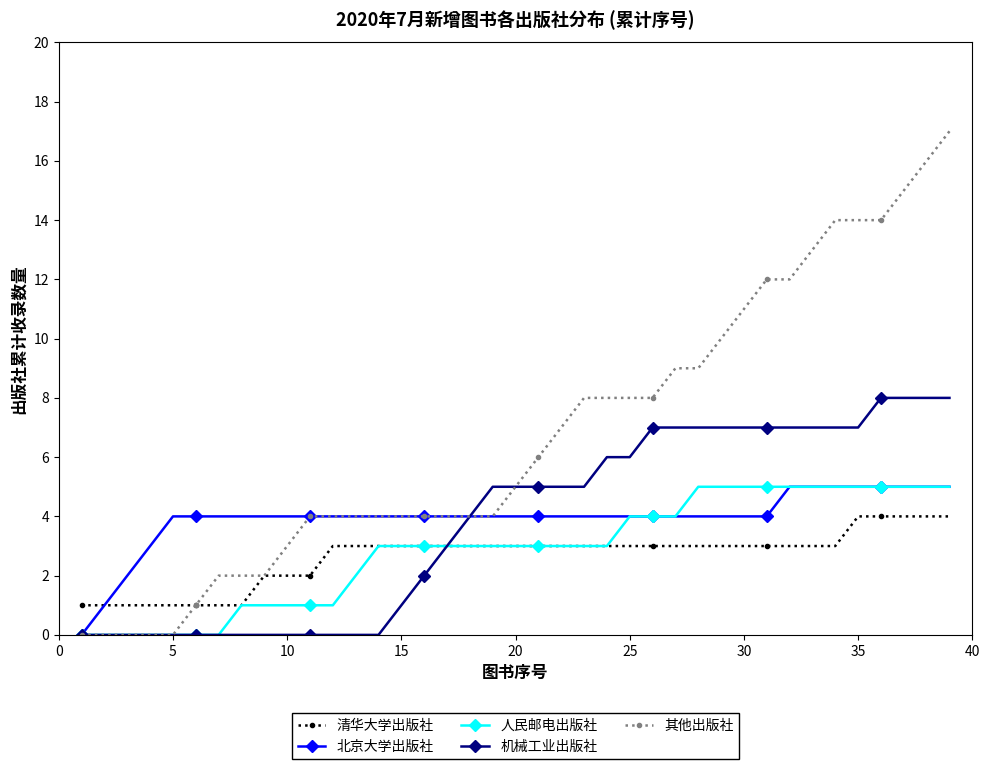

Which series has the largest total across all categories?

其他出版社